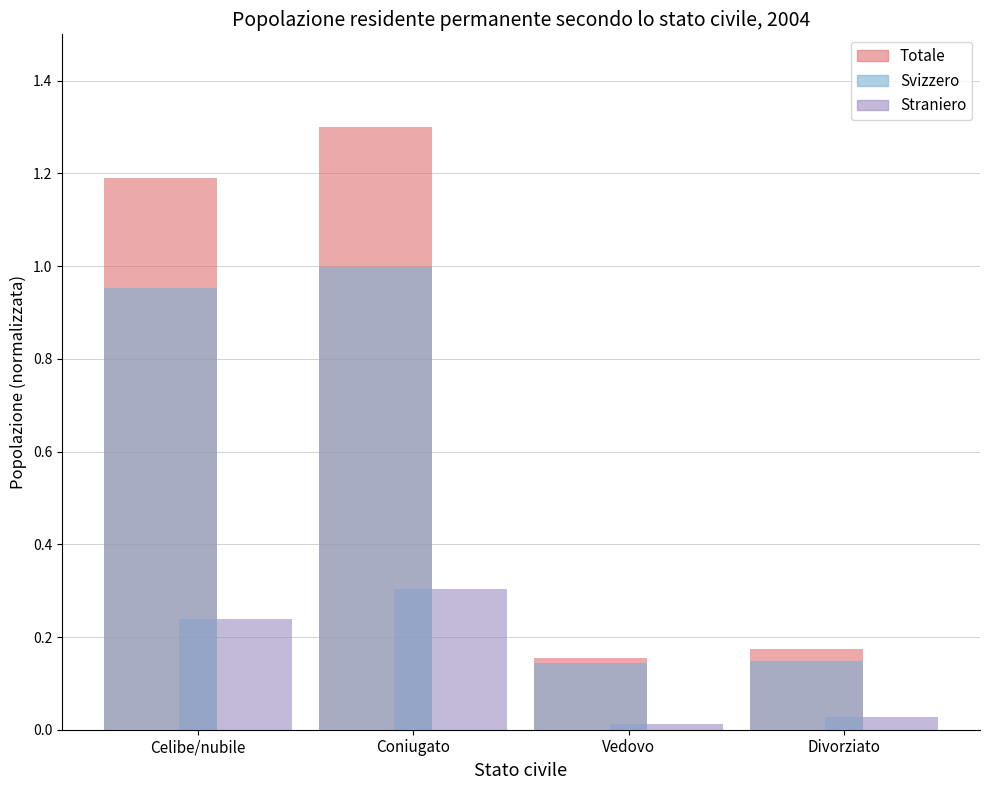

List the series in order of their peak value, highest first.

Totale, Svizzero, Straniero